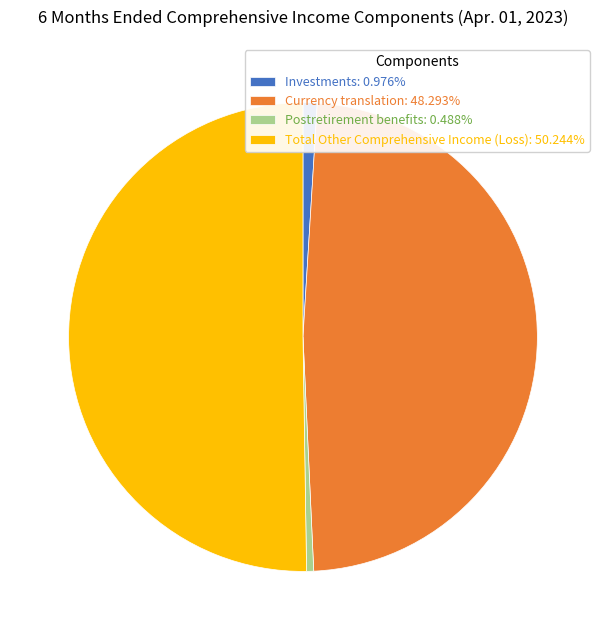

Combined, do Postretirement benefits and Total Other Comprehensive Income (Loss) account for over 50%?

Yes